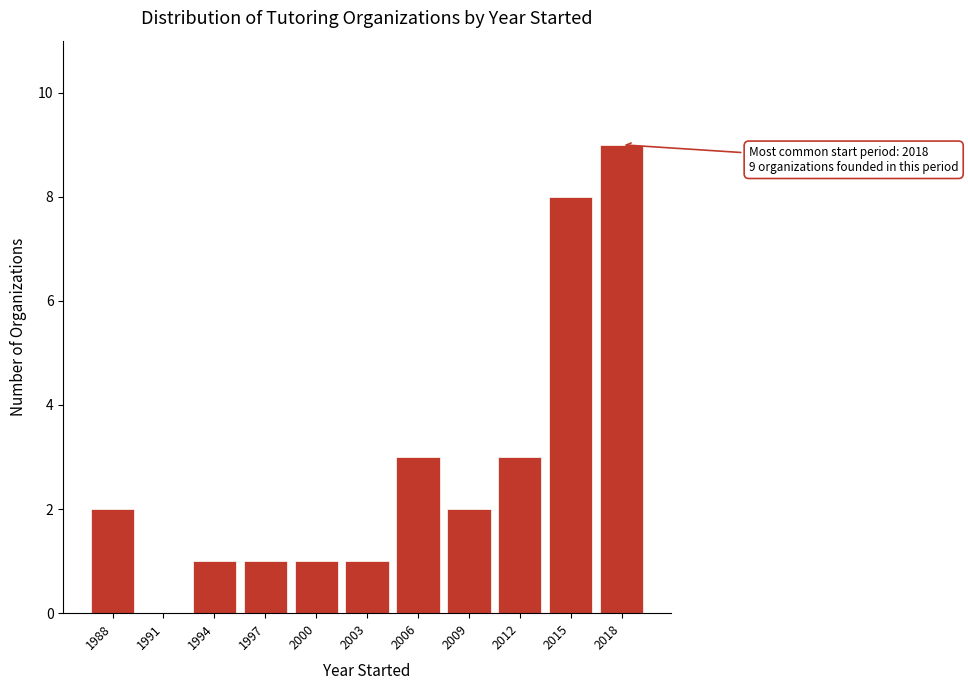

Reading left to right, extract all data points from this chart.

1988=2	1991=0	1994=1	1997=1	2000=1	2003=1	2006=3	2009=2	2012=3	2015=8	2018=9